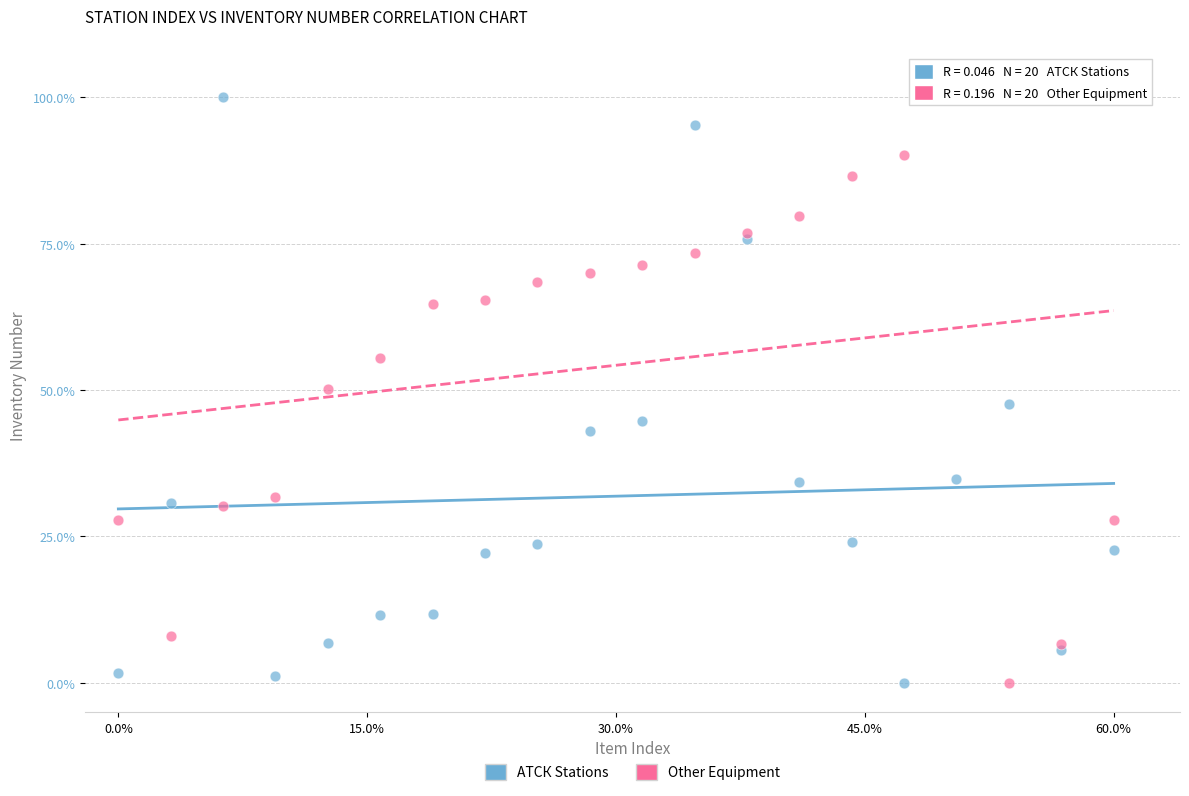

What is the X range (max minus min) for the scatter plot?

60.0